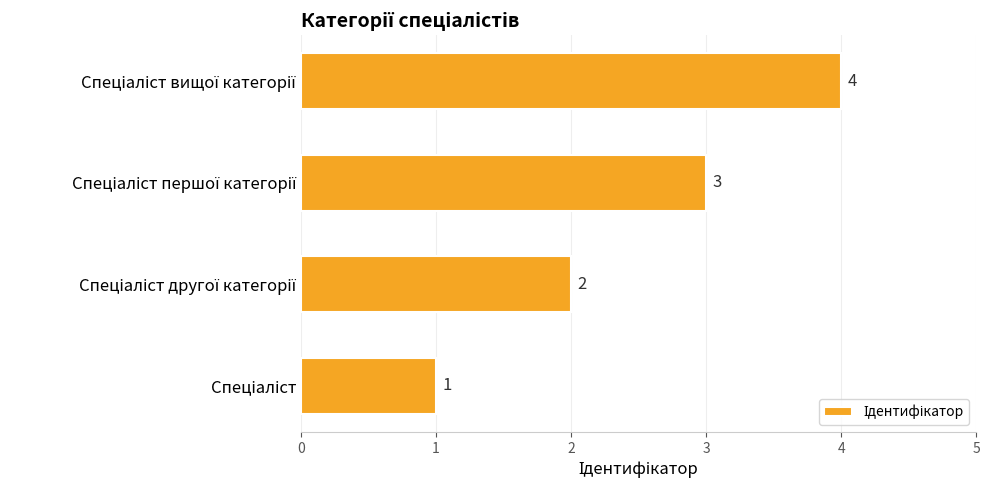

What is the sum of all values?

10